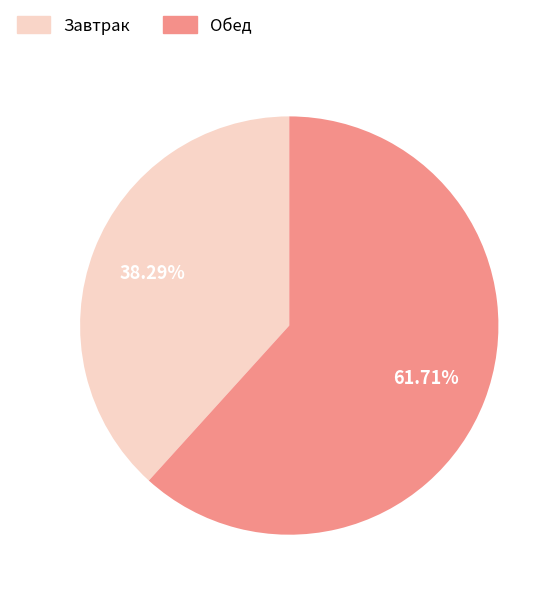

What is the smallest slice in the pie chart?

Завтрак